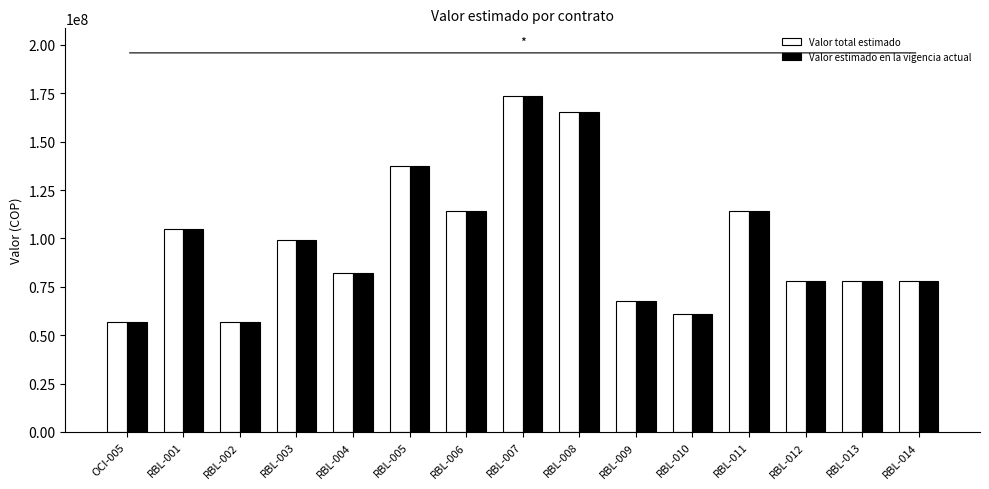

How many groups of bars are there?

15